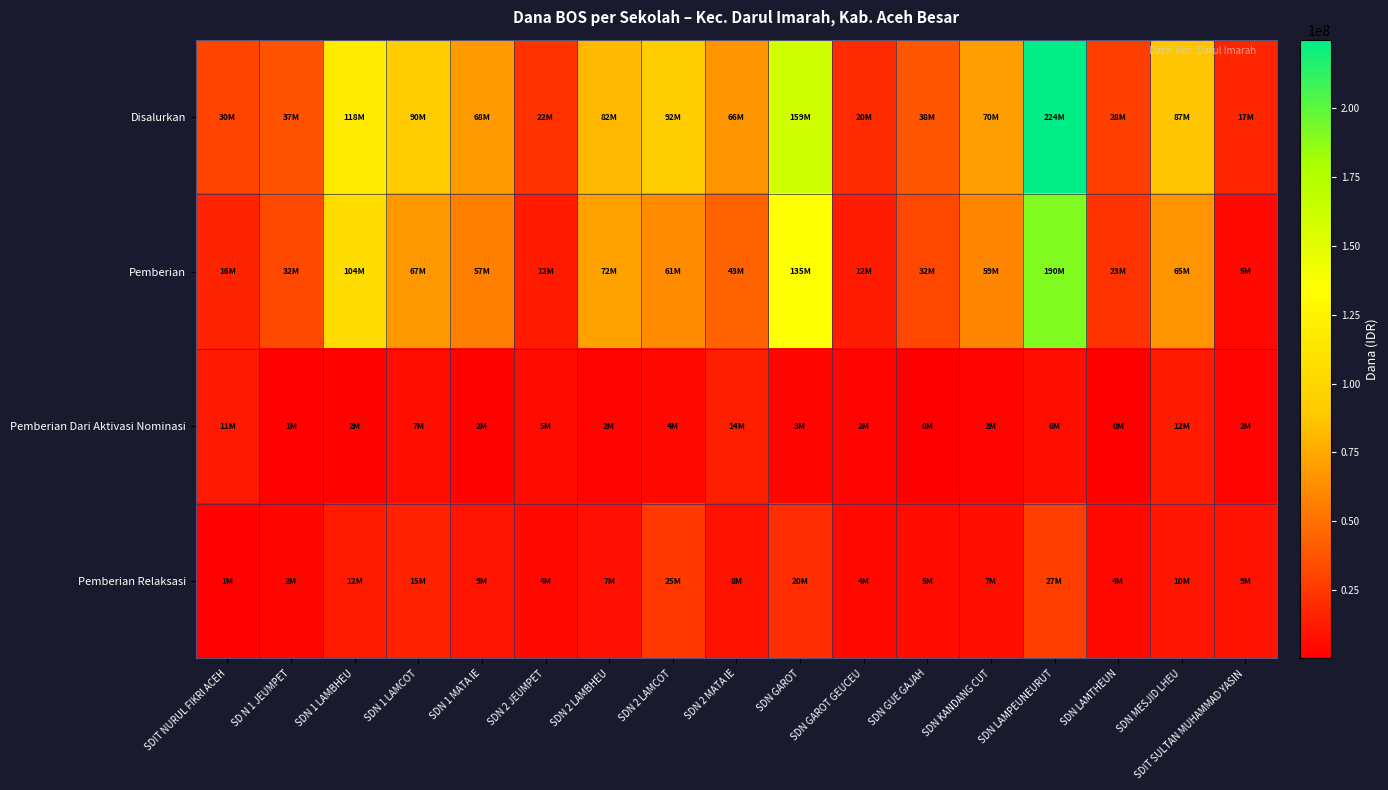

Which series has the largest total across all categories?

Disalurkan